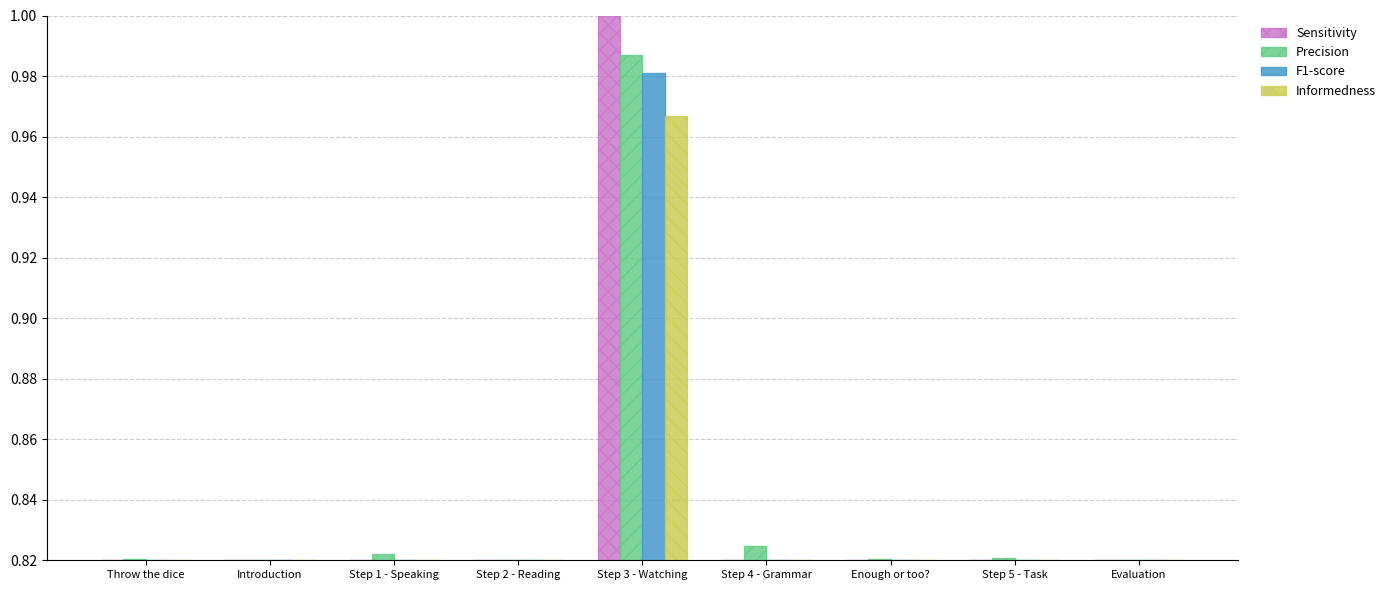

What is the sum of all F1-score values?

7.5